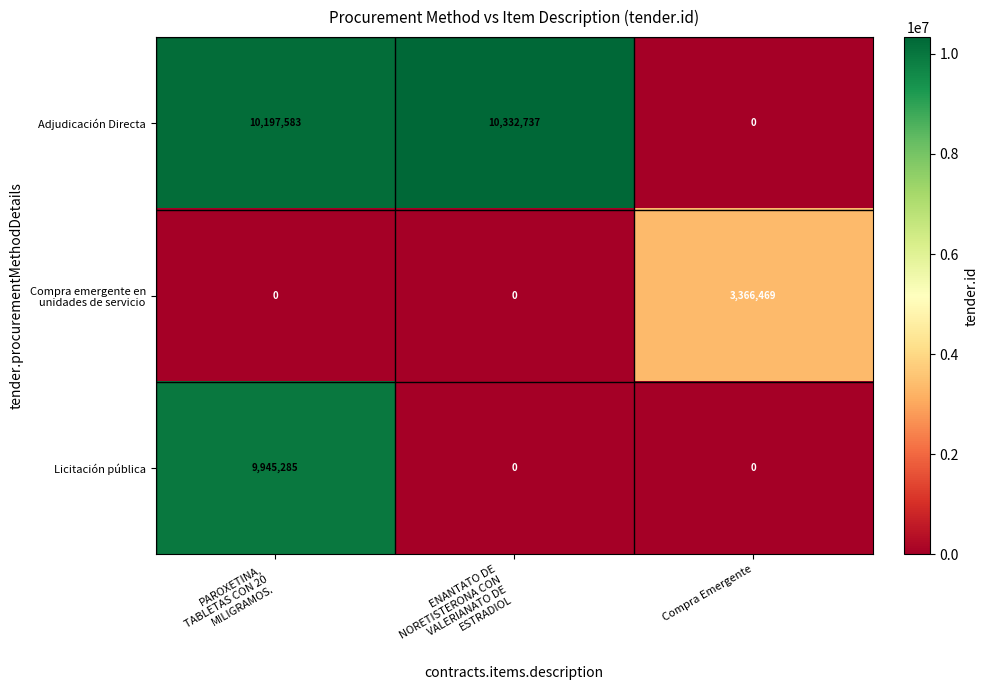

Which series has the largest total across all categories?

Adjudicación Directa